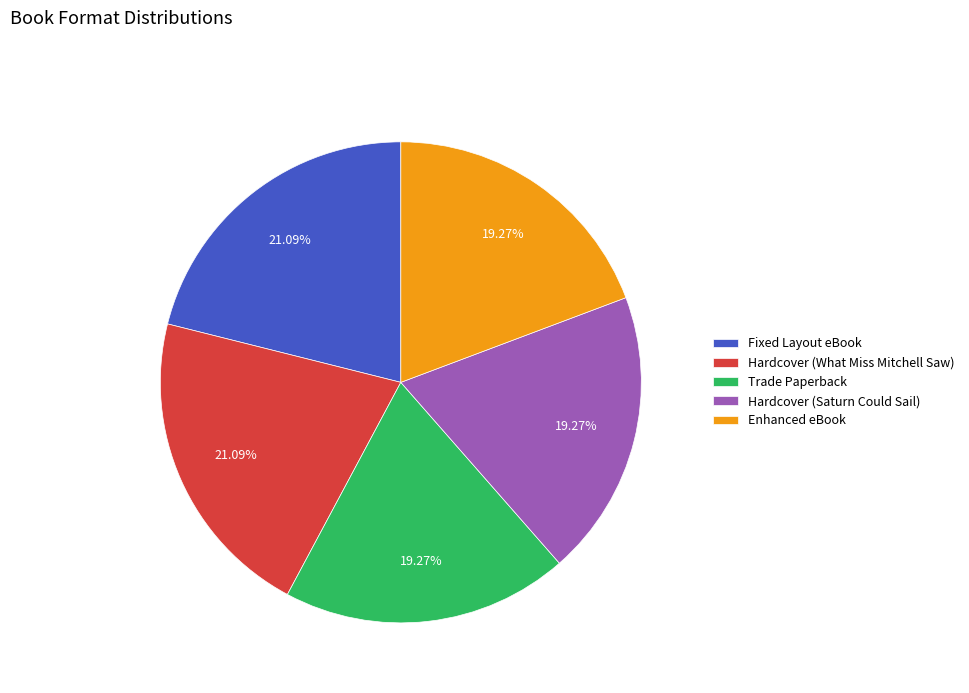

Combined, do Enhanced eBook and Hardcover (What Miss Mitchell Saw) account for over 50%?

No